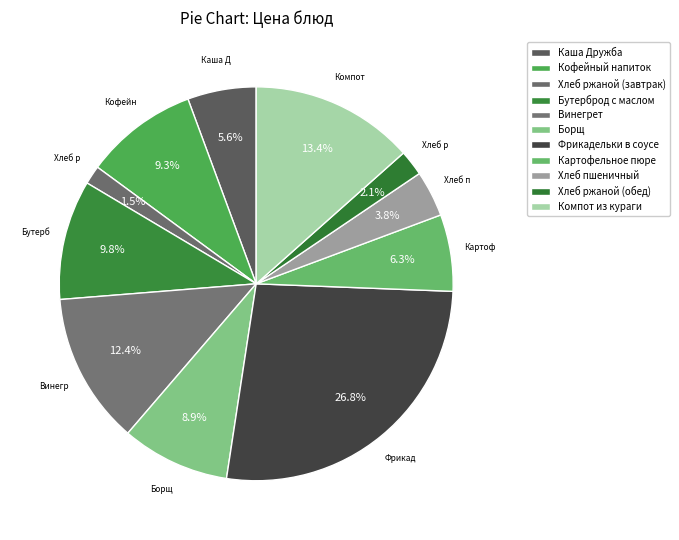

Count the number of slices in the pie.

11